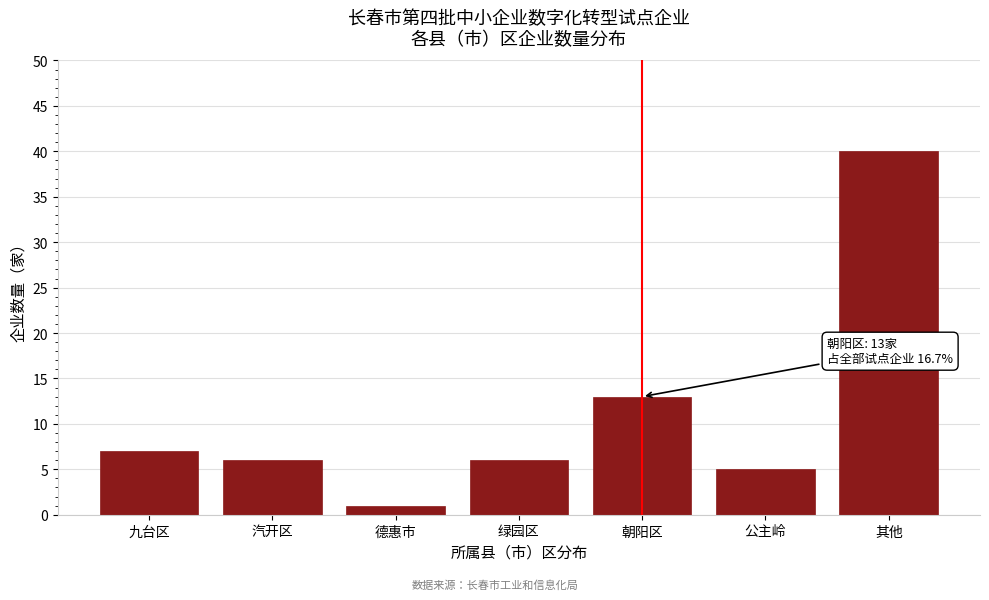

Reading left to right, transcribe all the data shown in this chart.

7	6	1	6	13	5	40